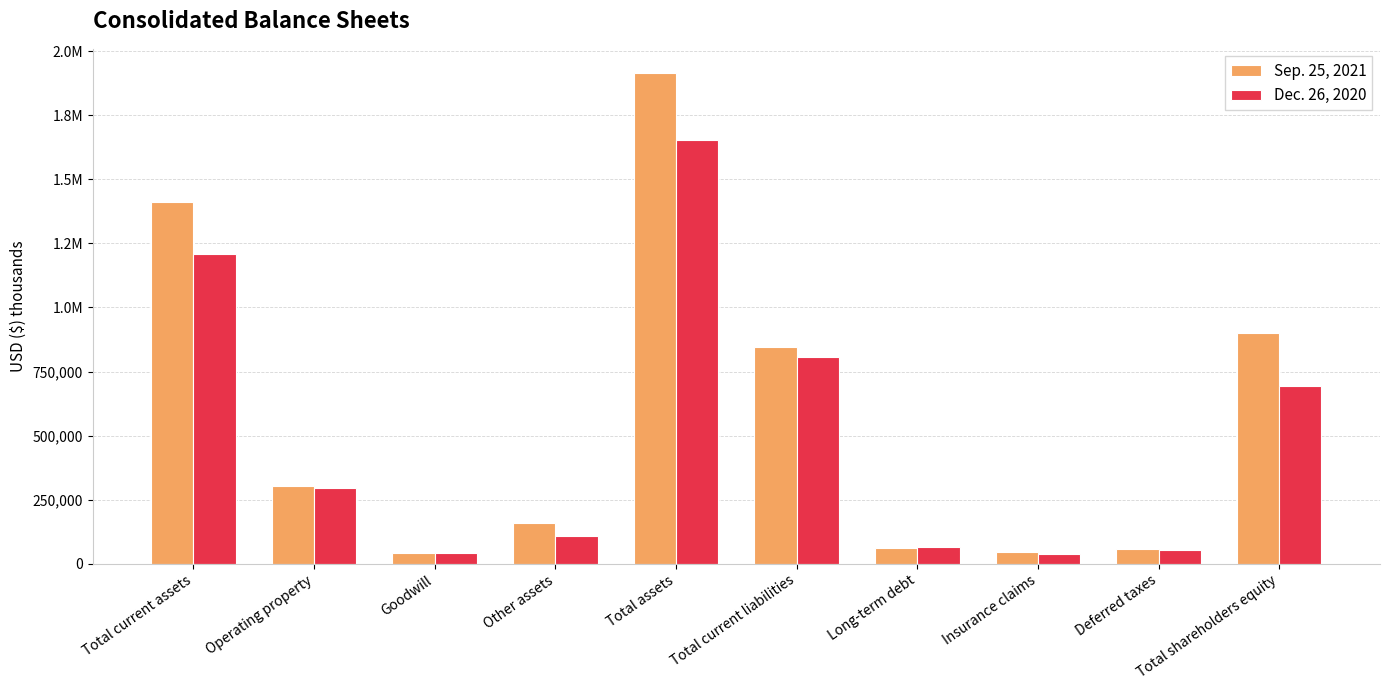

What is the label of the 2nd bar from the right?

Deferred taxes